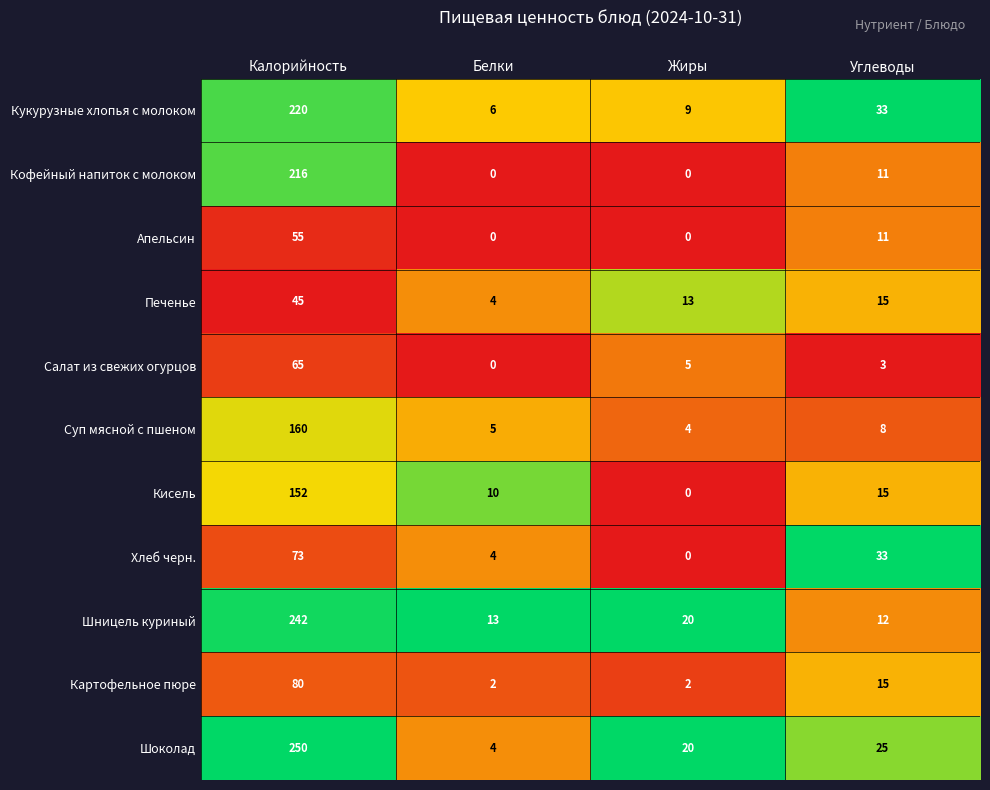

Is it true that Шоколад equals 6 at Белки?

False